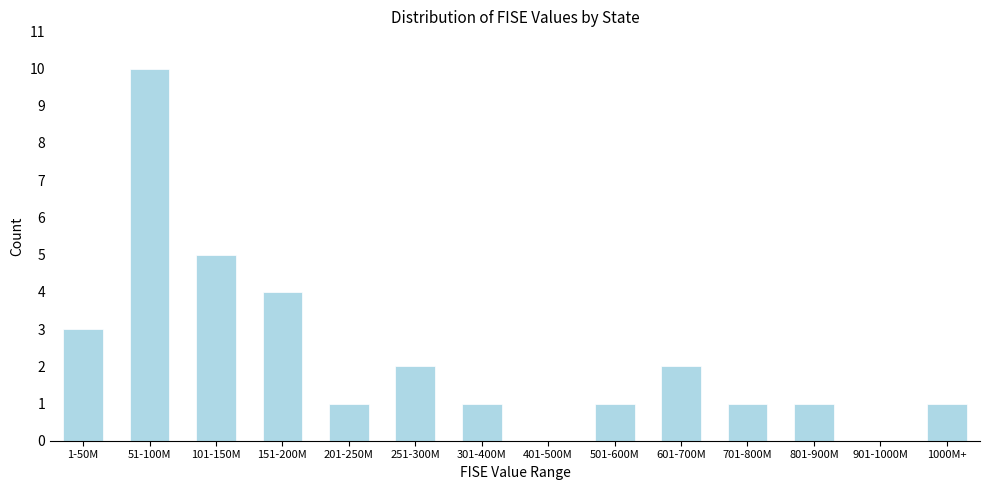

Reading left to right, transcribe all the data shown in this chart.

1-50M=3	51-100M=10	101-150M=5	151-200M=4	201-250M=1	251-300M=2	301-400M=1	401-500M=0	501-600M=1	601-700M=2	701-800M=1	801-900M=1	901-1000M=0	1000M+=1